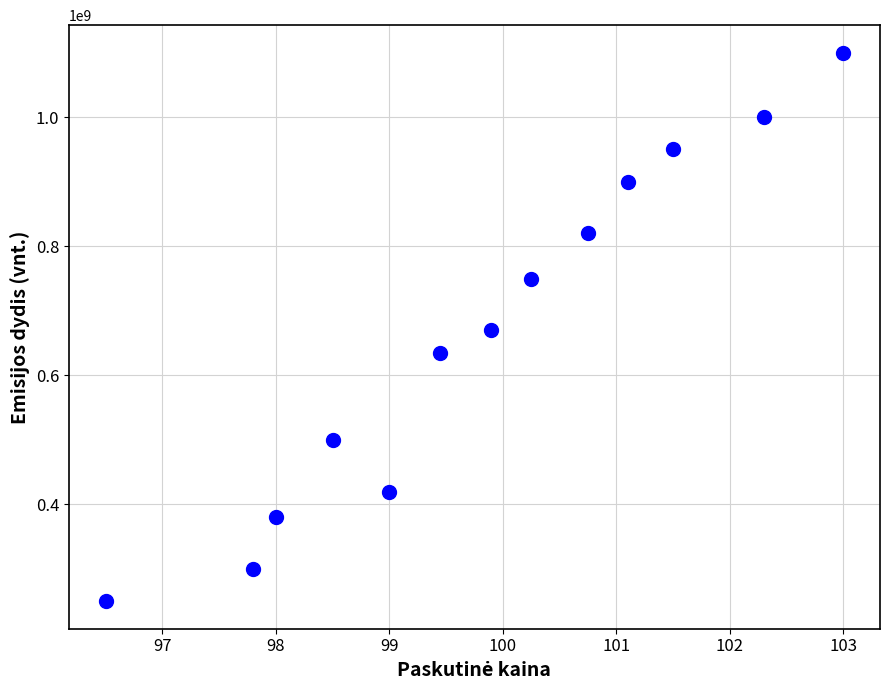

What is the range of Y values (max minus min)?

850000000